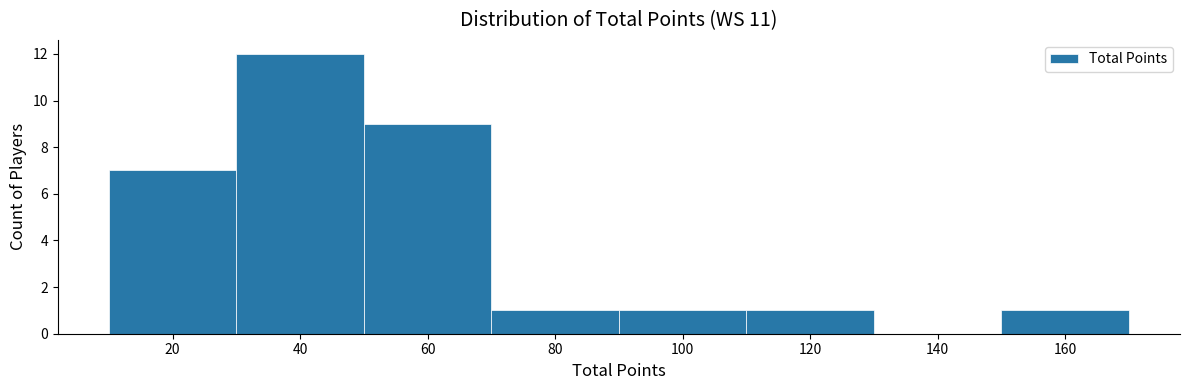

Reading right to left, list all the values displayed in this chart.

160=1	140=0	120=1	100=1	80=1	60=9	40=12	20=7